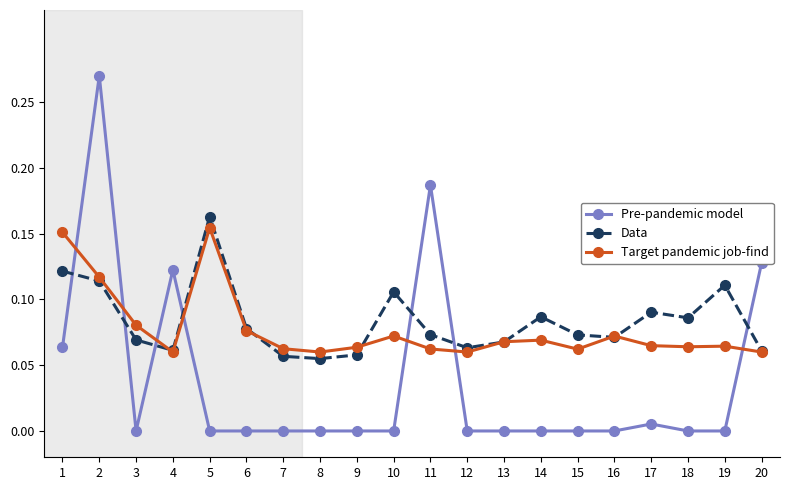

Which series changed the most between 5 and 6?

Data